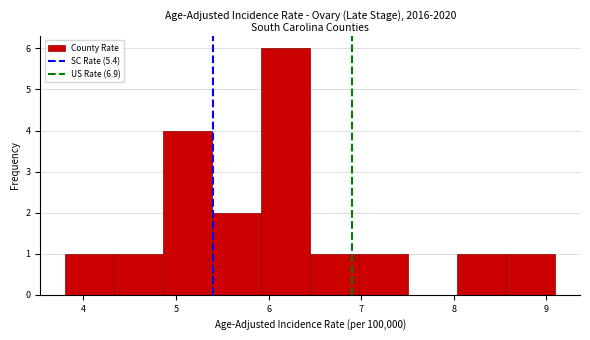

Reading left to right, list every bar in this chart as the range it spans on the x-axis followed by its height. Neither the bar edges nor the heights are printed on the chart, so give them approximately, as read against the axes.

3.80 to 4.33: 1
4.33 to 4.86: 1
4.86 to 5.39: 4
5.39 to 5.92: 2
5.92 to 6.45: 6
6.45 to 6.98: 1
6.98 to 7.51: 1
7.51 to 8.04: 0
8.04 to 8.57: 1
8.57 to 9.10: 1